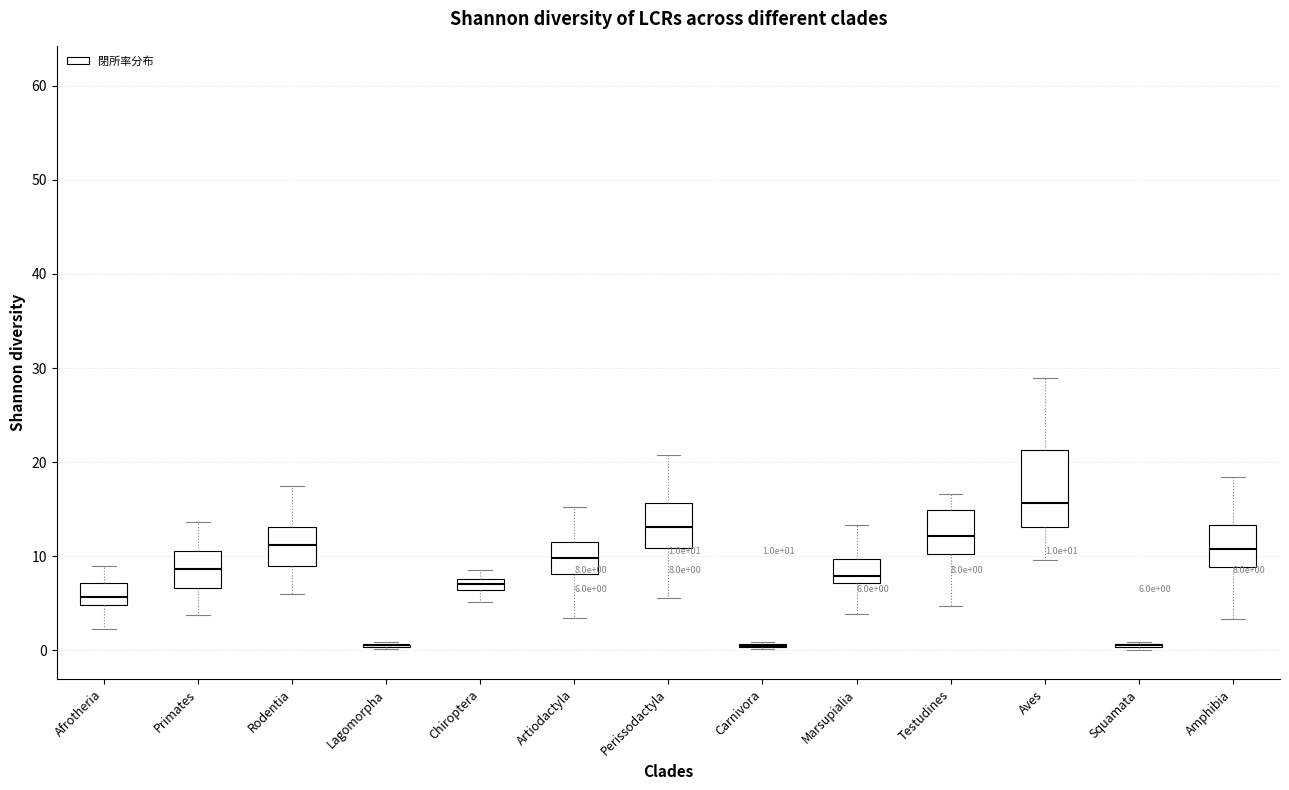

Which box is the tallest, from its lower edge to its upper edge?

Aves